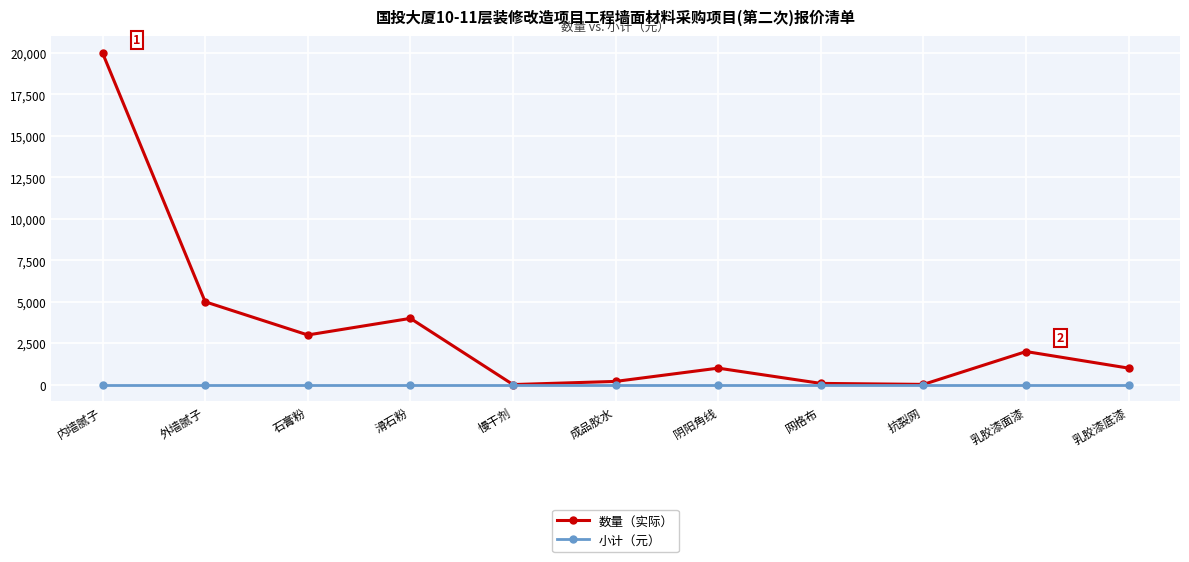

Does the chart have visible grid lines?

Yes